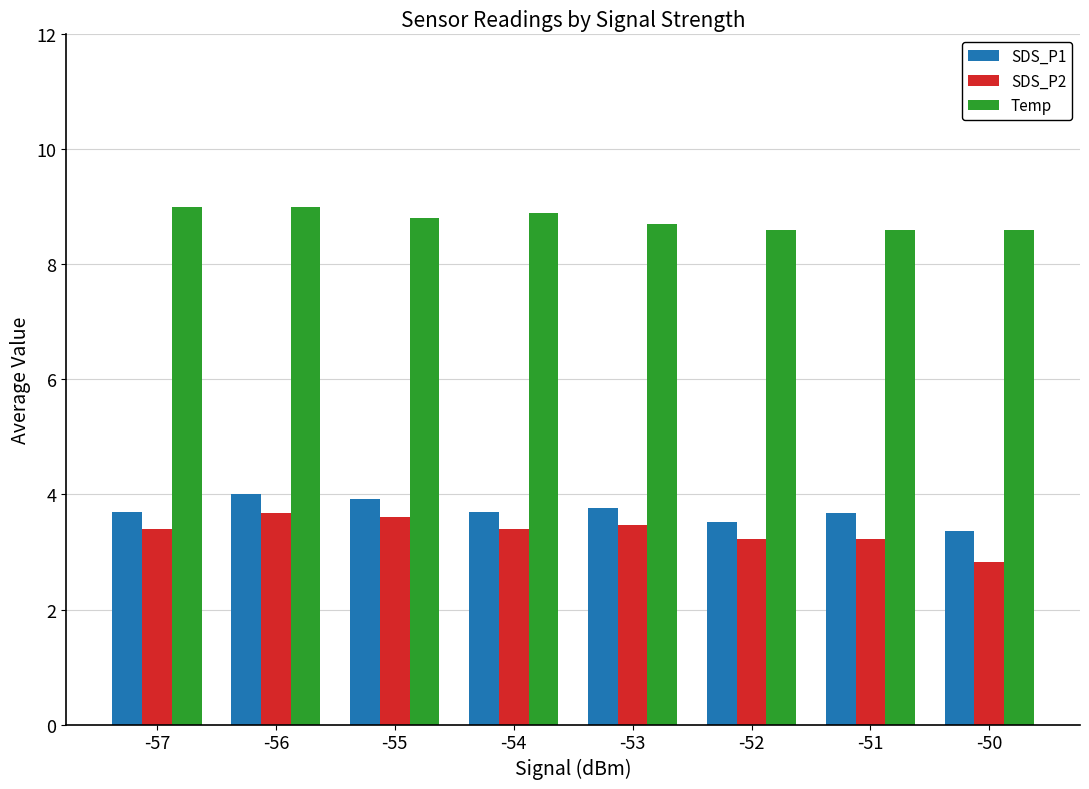

Which series has the largest range (max minus min)?

SDS_P2